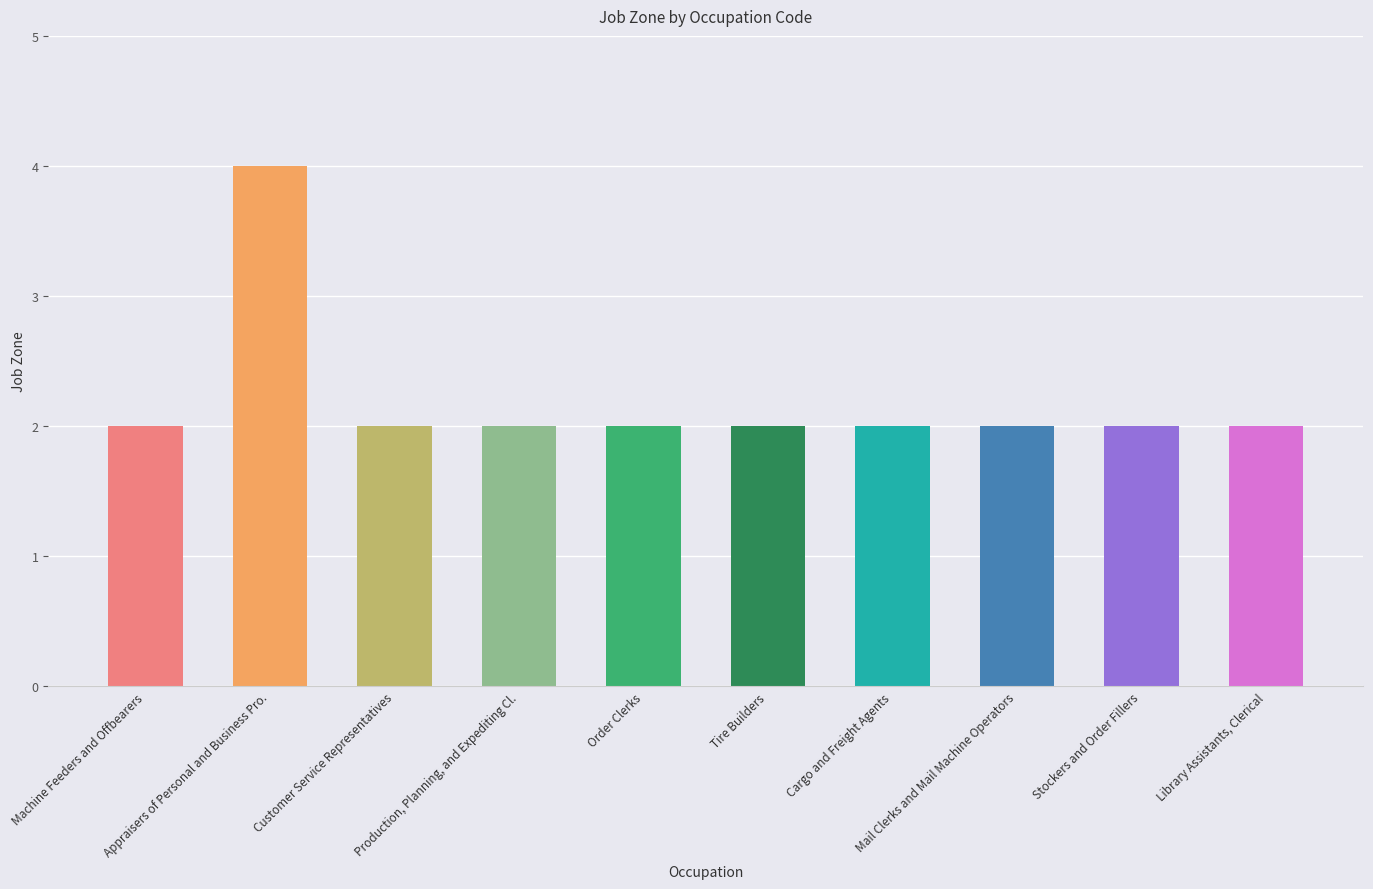

Which category has the highest value across all series?

Appraisers of Personal and Business Pro.